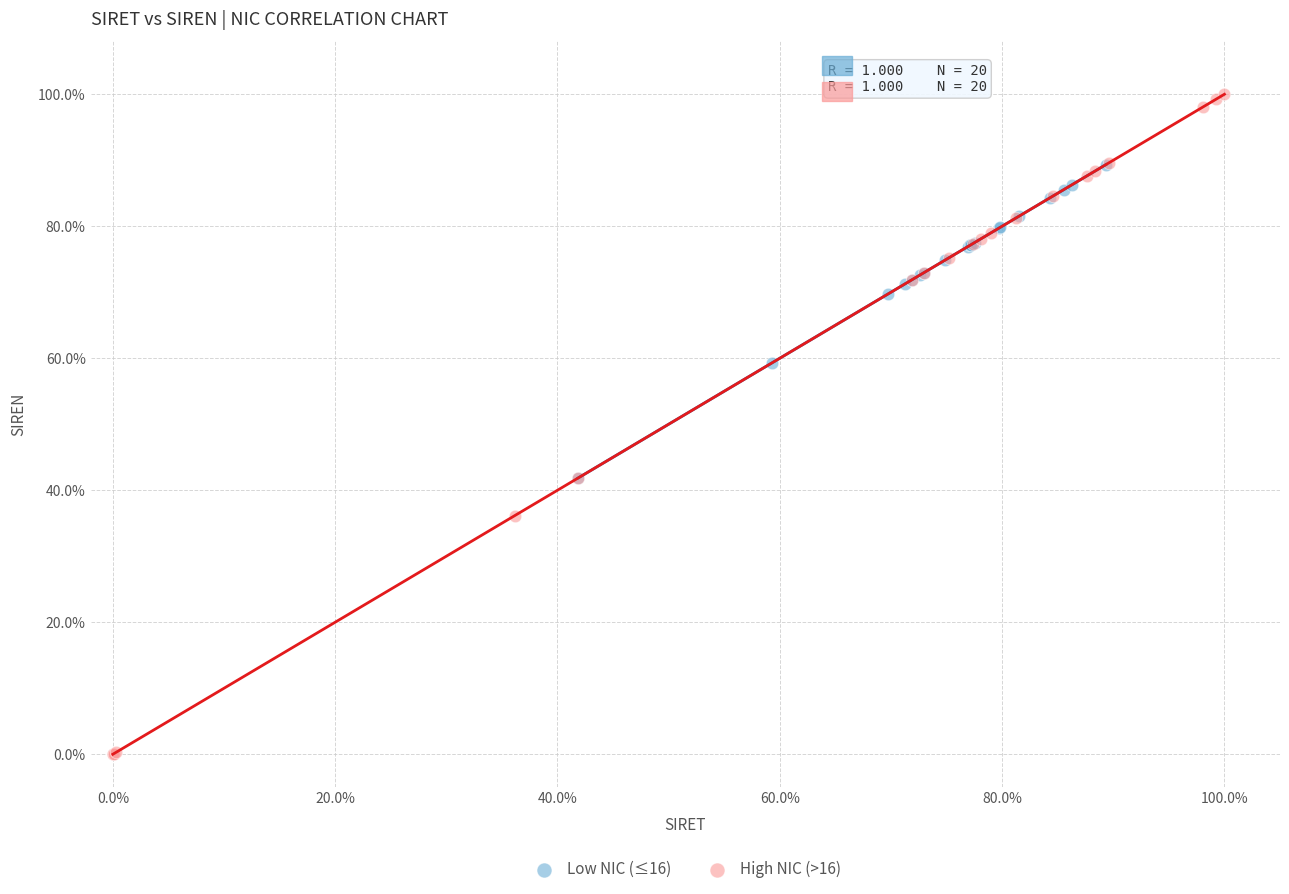

Which series contains the lowest Y value?

High NIC (>16)